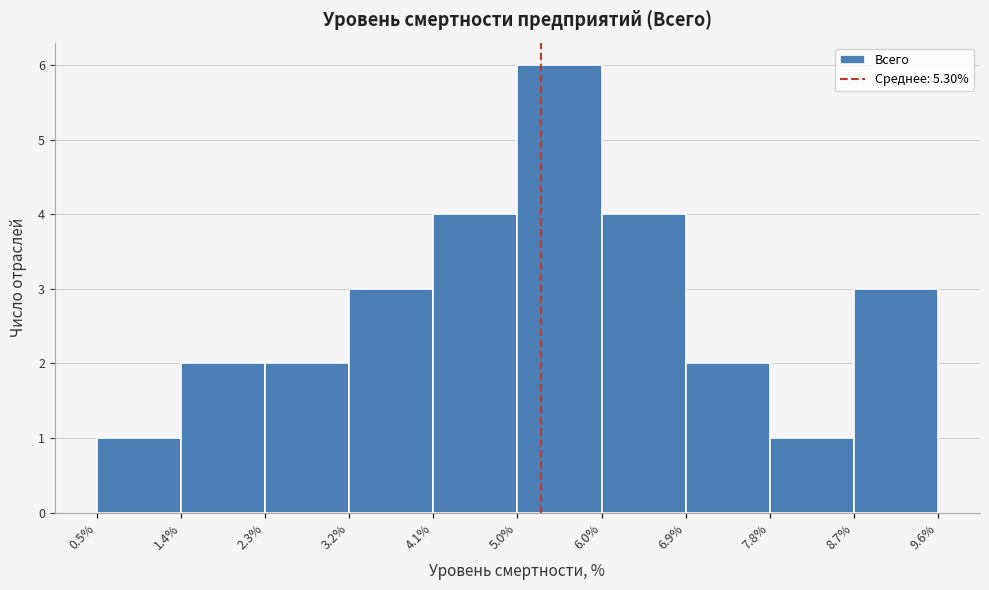

Which range on the x-axis has the tallest bar?

5.0% to 6.0%